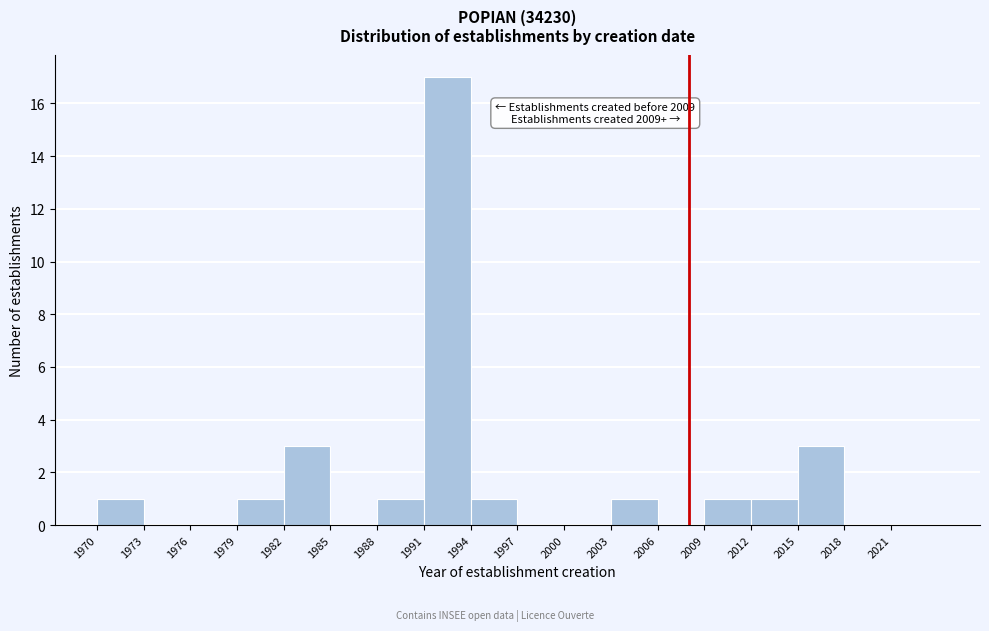

Over which range of the x-axis is the bar tallest?

1991 to 1994